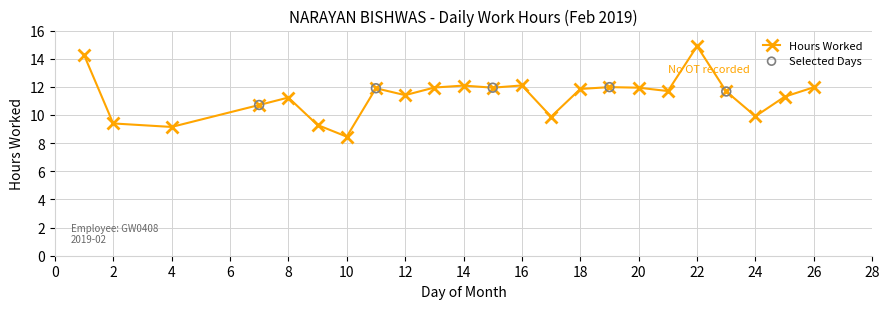

What is the smallest value displayed?

8.5